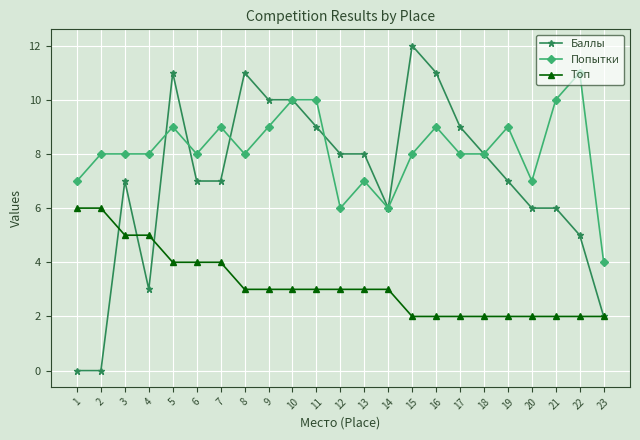

Which series has the widest spread of values?

Баллы